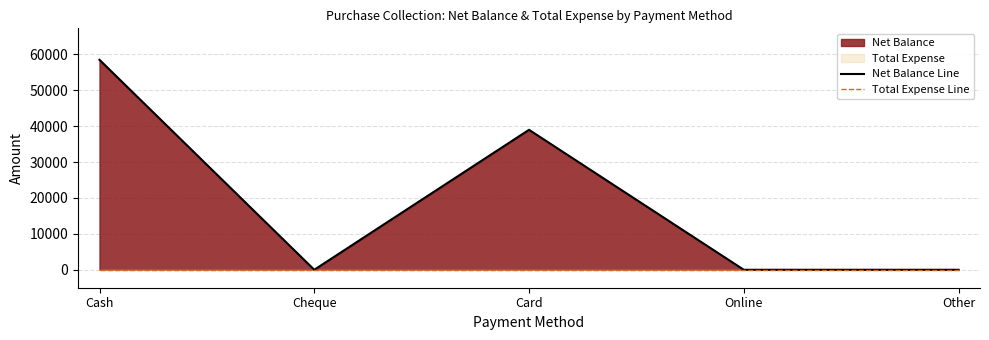

Which series has the largest total across all categories?

Net Balance Line